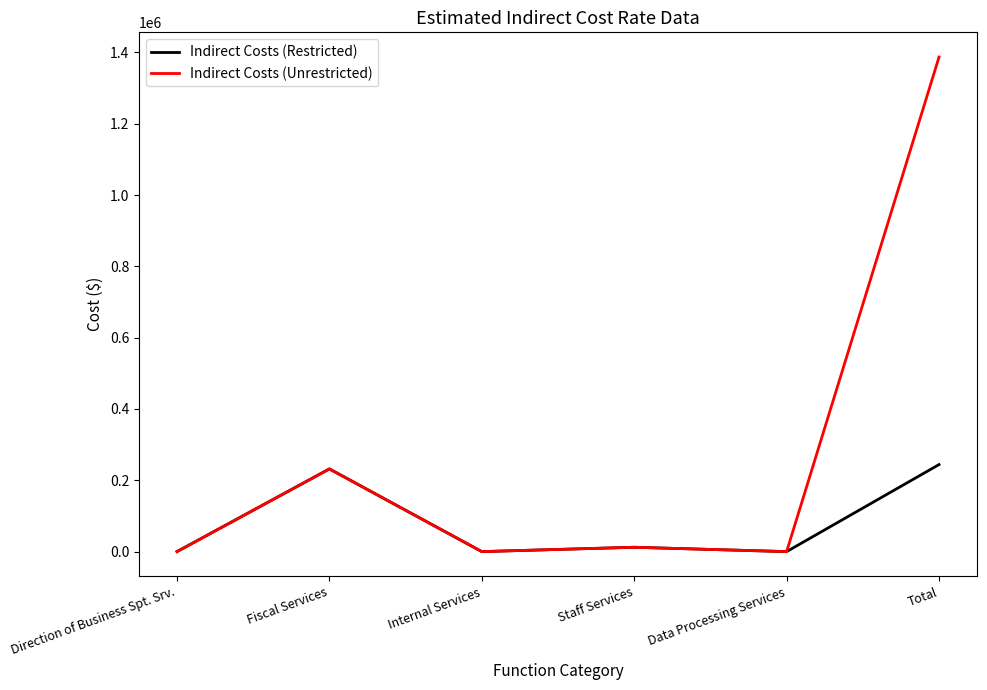

What is the spread (max minus min) of values at Total?

1143010